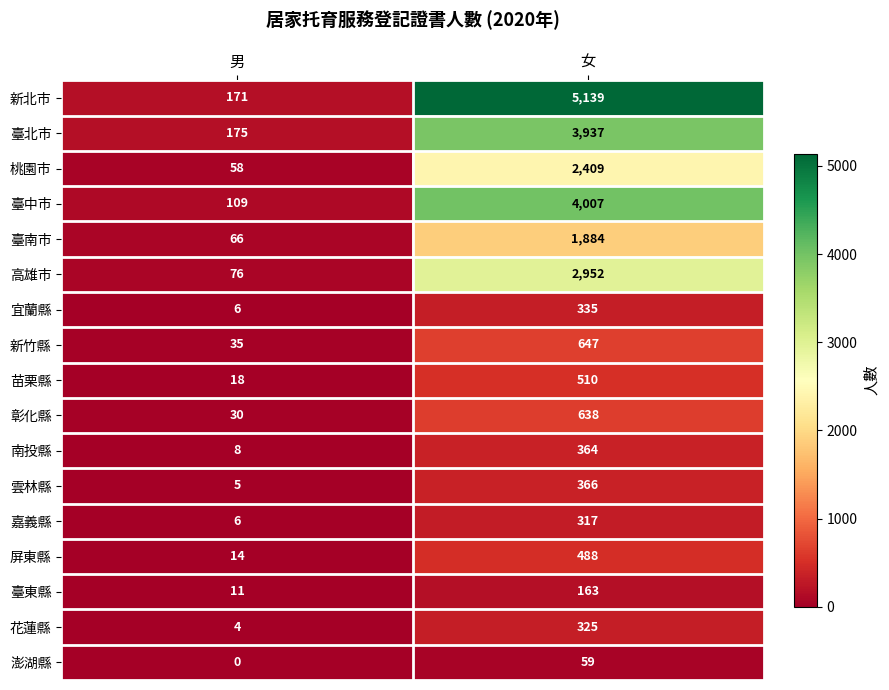

At which label does 苗栗縣 reach its peak?

女